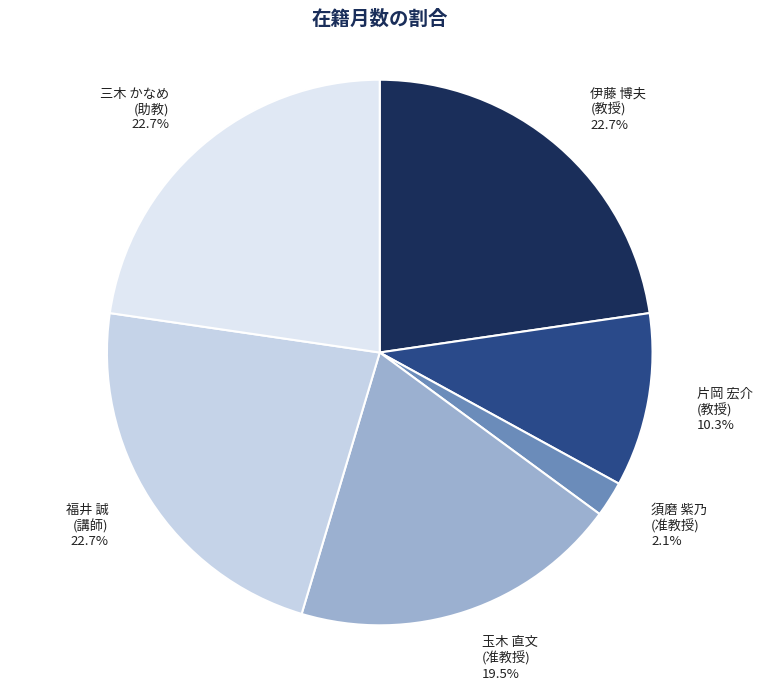

Rank the categories by value from lowest to highest.

須磨 紫乃
(准教授), 片岡 宏介
(教授), 玉木 直文
(准教授), 伊藤 博夫
(教授), 福井 誠
(講師), 三木 かなめ
(助教)